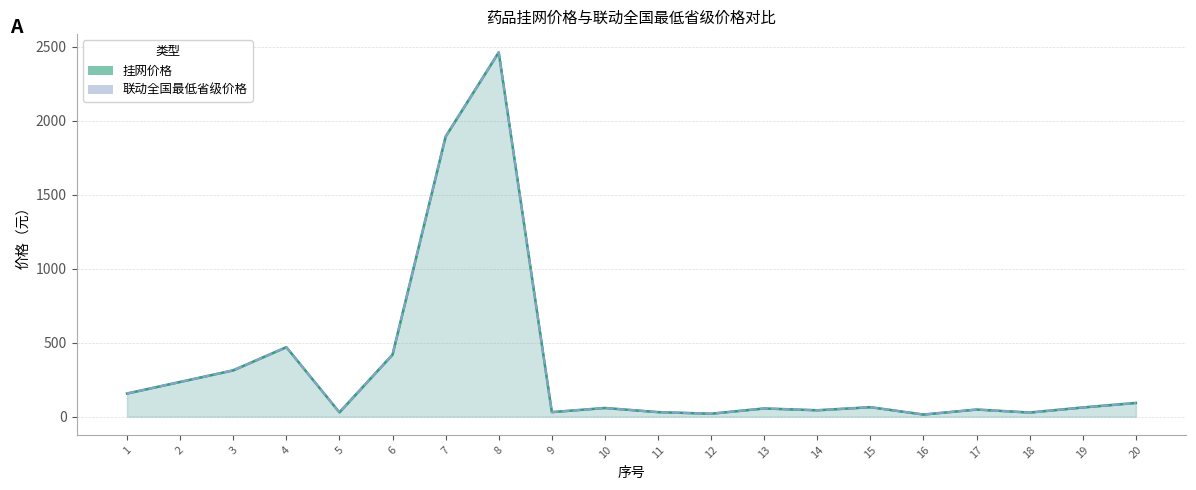

What are all the series names shown in the legend?

挂网价格, 联动全国最低省级价格